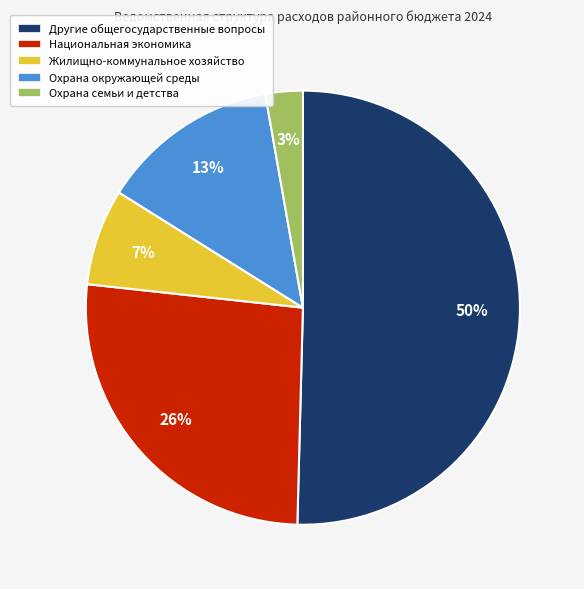

The Другие общегосударственные вопросы slice represents 41% of the pie. True or false?

False